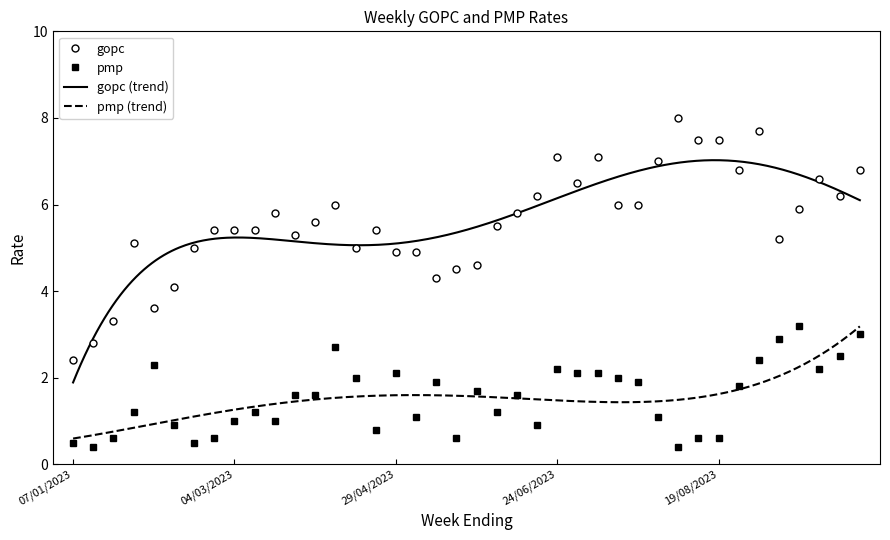

True or false: pmp and gopc cross at least once.

False